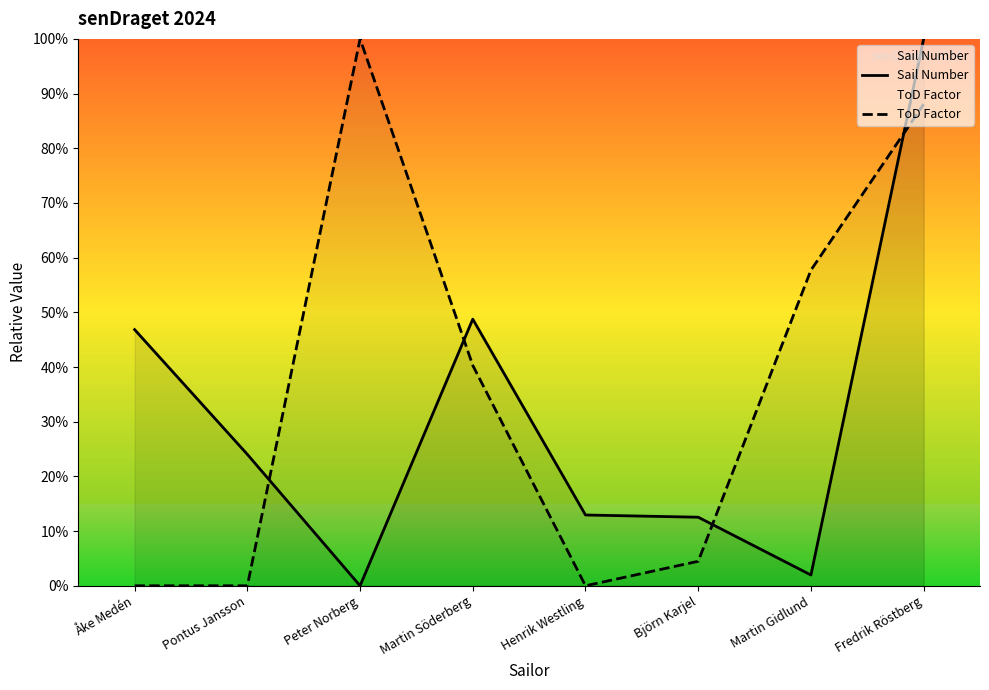

What are all the series names shown in the legend?

Sail Number, ToD Factor